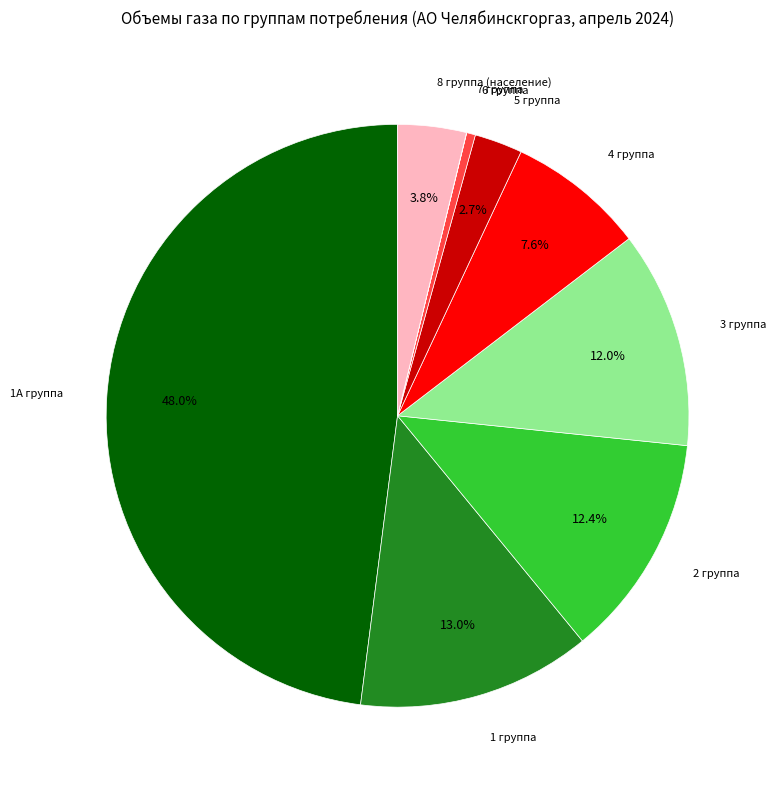

To the nearest percent, what is the difference between the 2 группа and 1А группа slice percentages?

36%